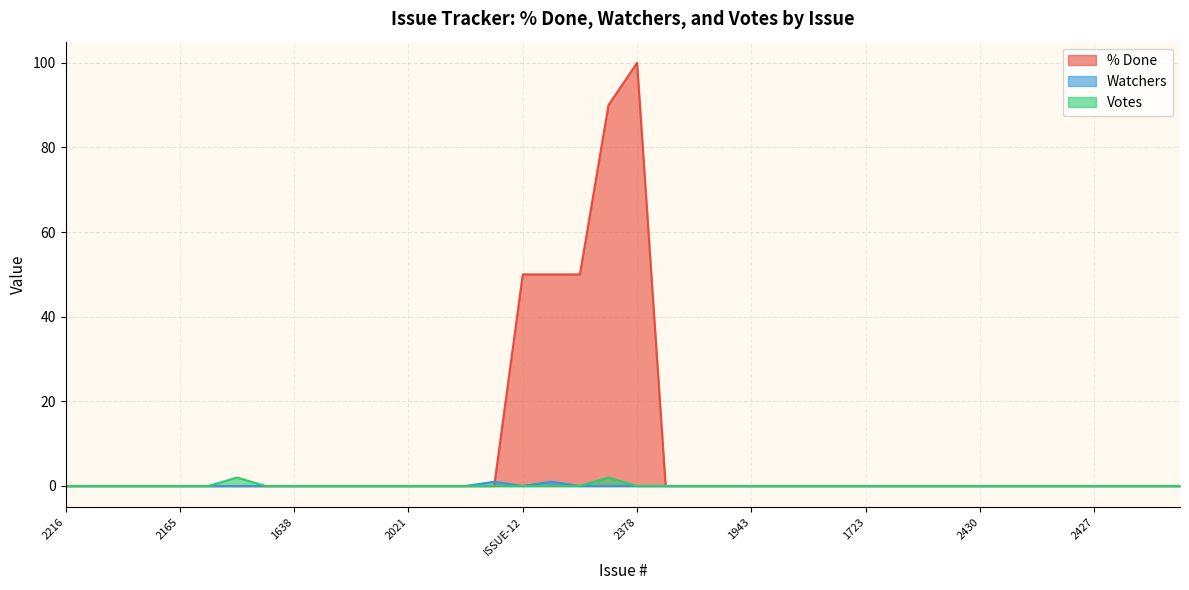

How many categories are shown in the chart?

40